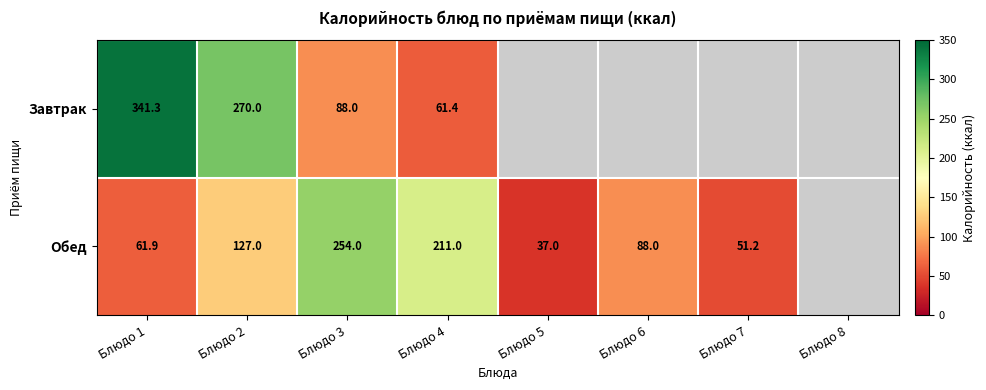

At Блюдо 1, list the series in order from smallest to largest.

Обед, Завтрак